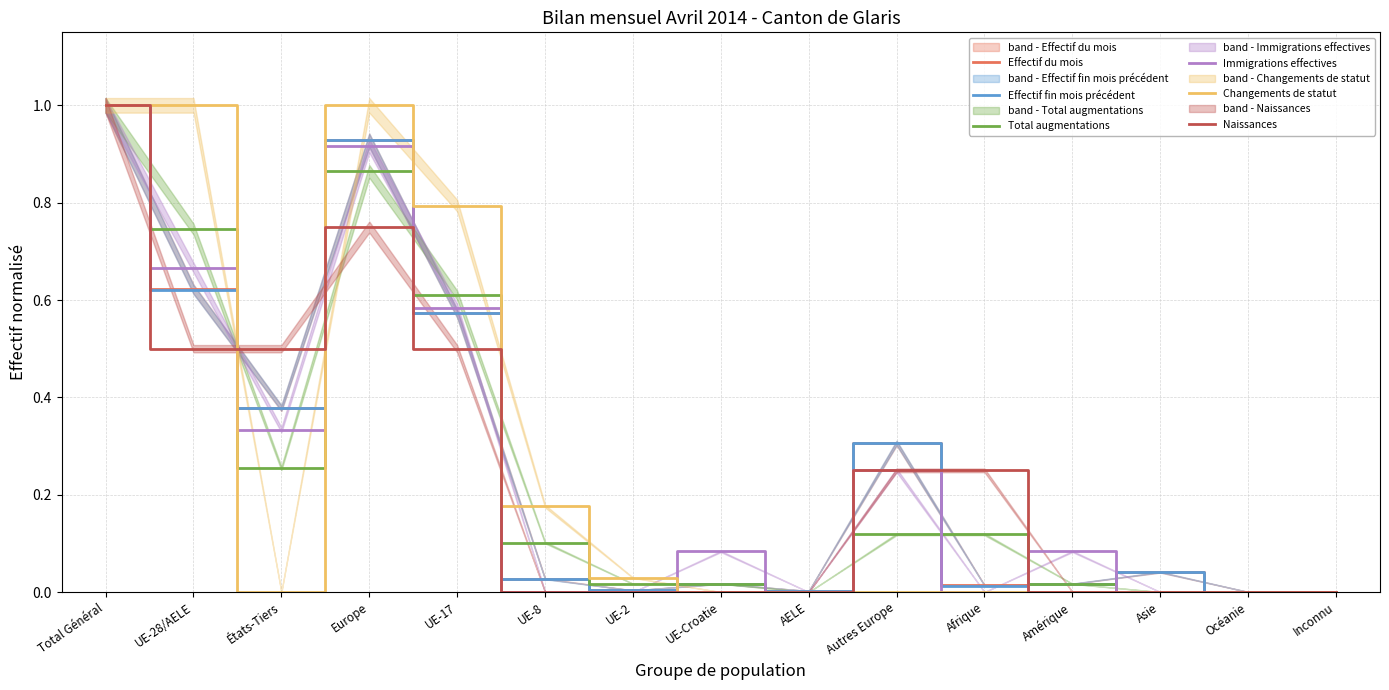

The Effectif fin mois précédent series shows 0.6 at UE-28/AELE. True or false?

True